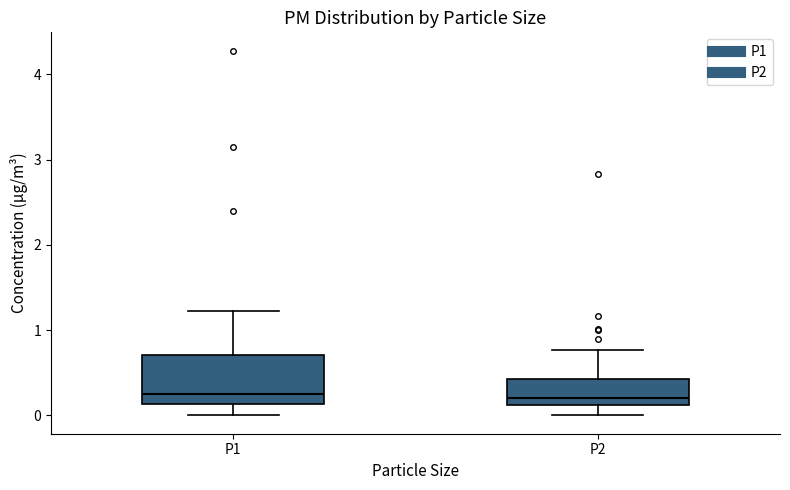

Reading left to right, transcribe this box plot: for each box, give where its median line is, the range the box spans, and where its two whiskers end, as read against the y-axis. The values are not printed on the chart, so give them approximately, as read against the axis.

P1: median 0.3, box 0.1 to 0.7, whiskers 0.0 to 1.2
P2: median 0.2, box 0.1 to 0.4, whiskers 0.0 to 0.8